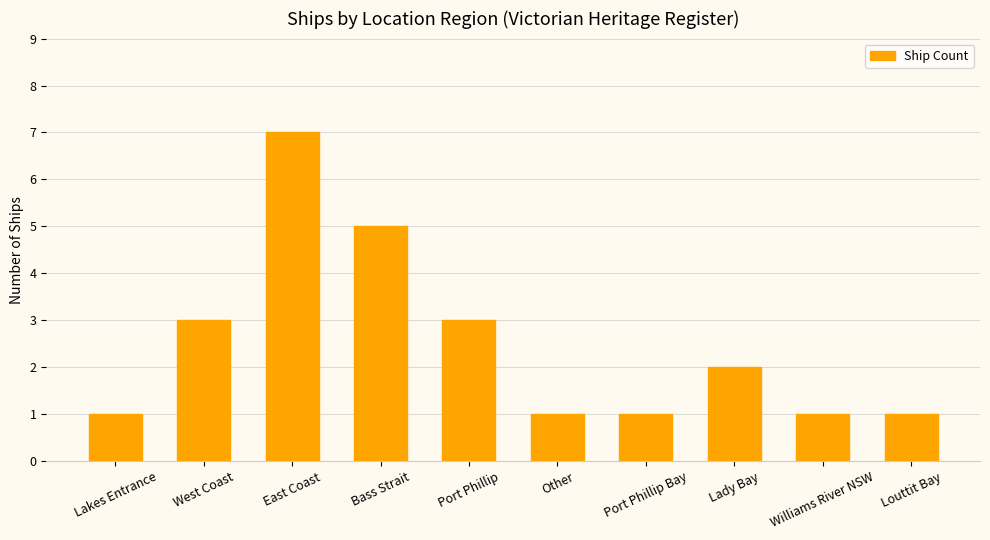

What value does the data have at West Coast?

3